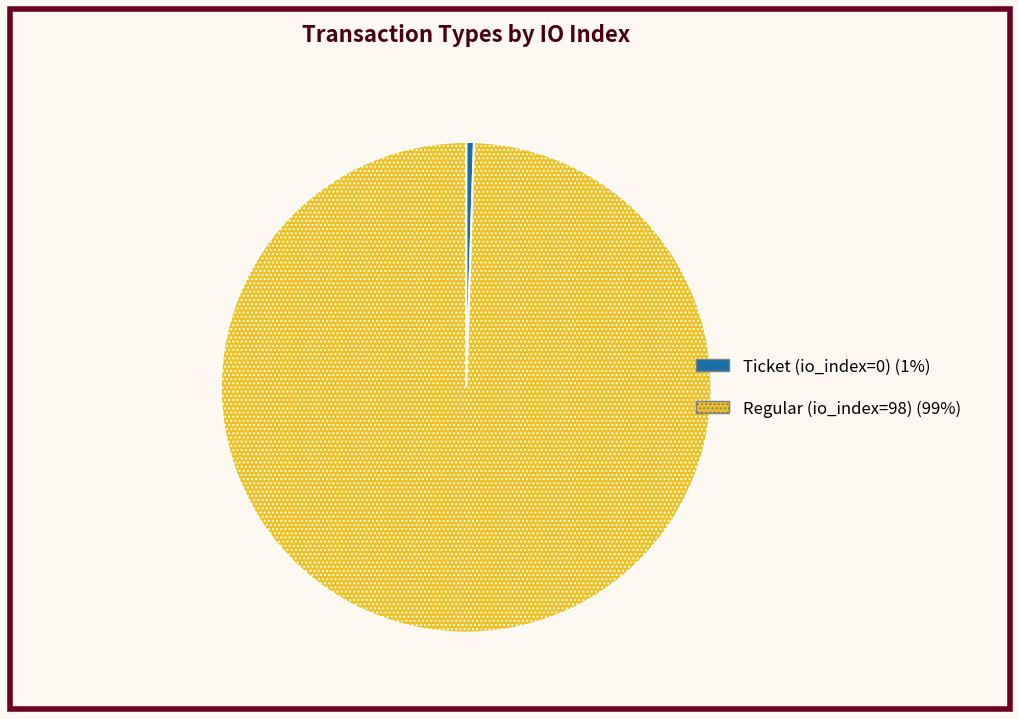

Which has a higher value, Regular (io_index=98) or Ticket (io_index=0)?

Regular (io_index=98)